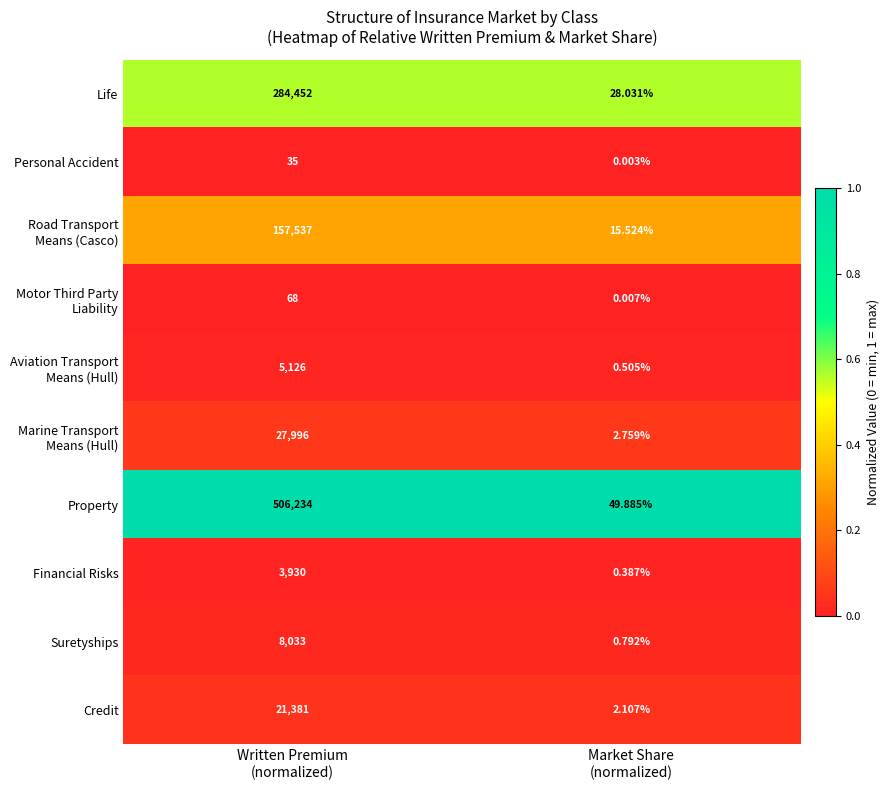

Which series has the largest total across all categories?

Property